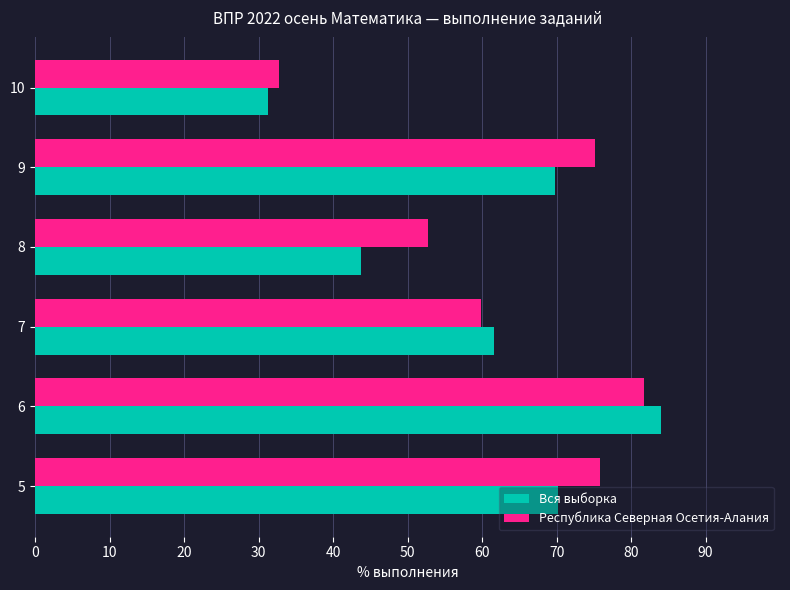

At how many categories does at least one series exceed 66?

3